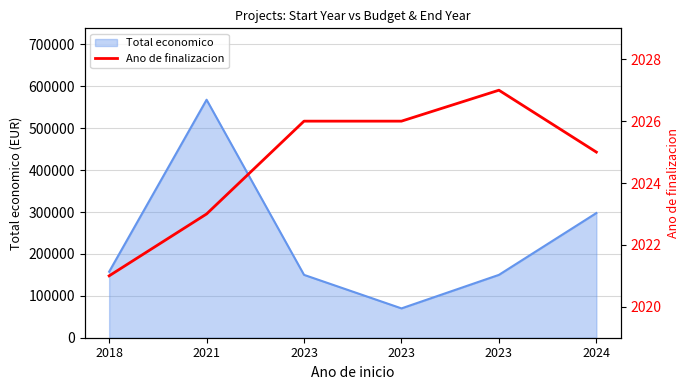

Reading right to left, transcribe all the data shown in this chart.

2025	2027	2026	2026	2023	2021